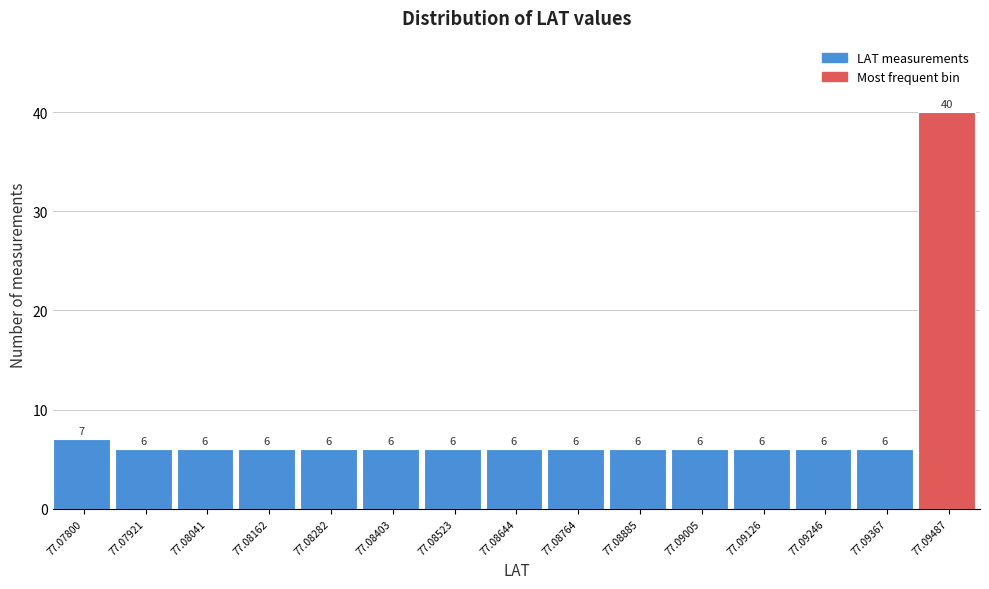

Reading left to right, transcribe all the data shown in this chart.

7	6	6	6	6	6	6	6	6	6	6	6	6	6	40